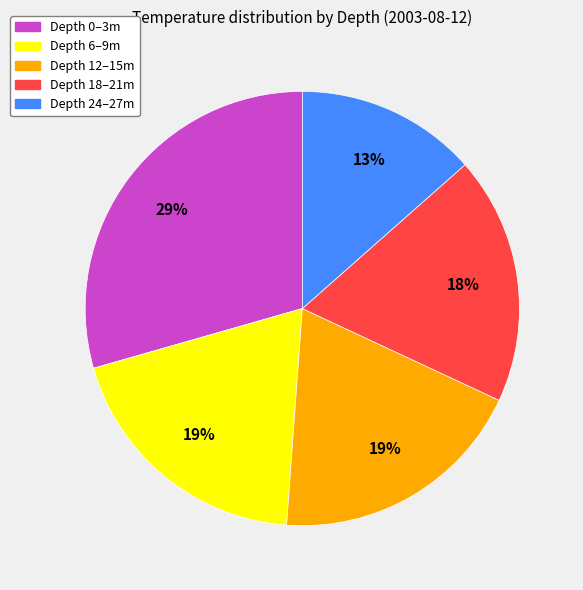

What is the smallest slice in the pie chart?

Depth 24–27m